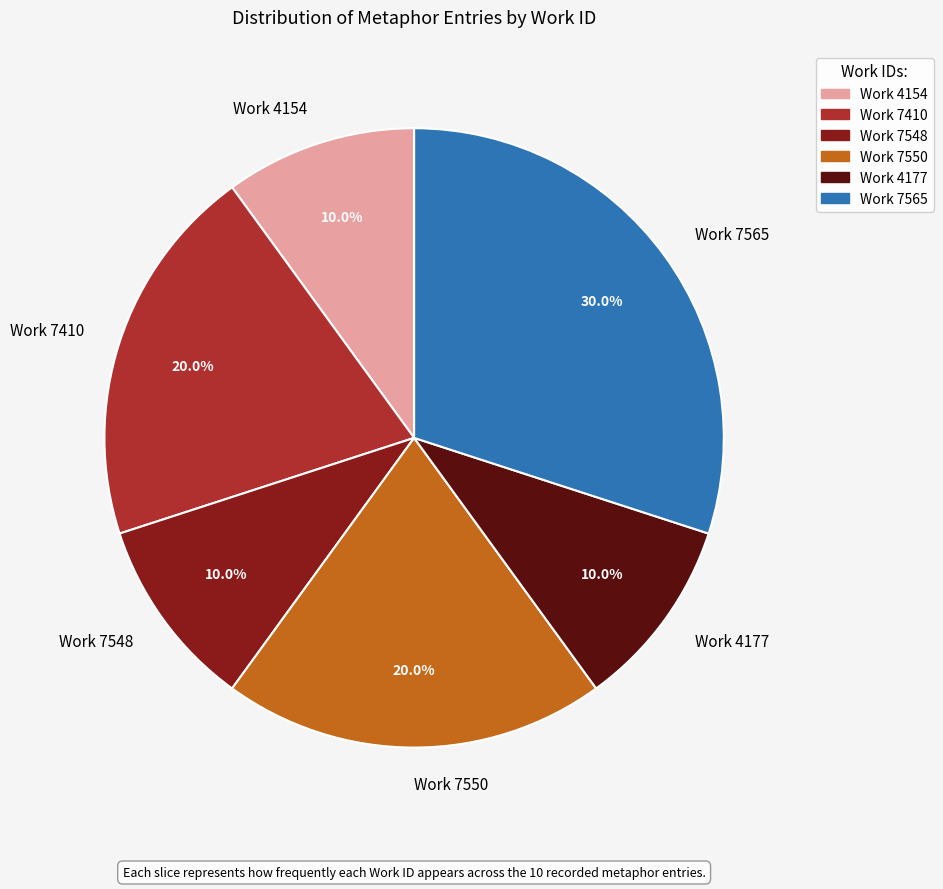

Approximately how many times larger is the value at Work 7410 compared to Work 7565?

0.7